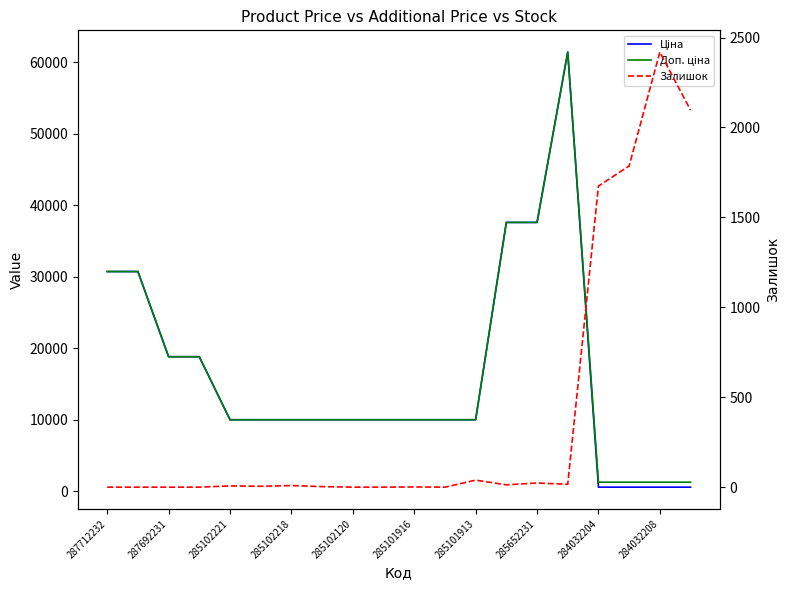

At how many categories does at least one series exceed 12847?

7